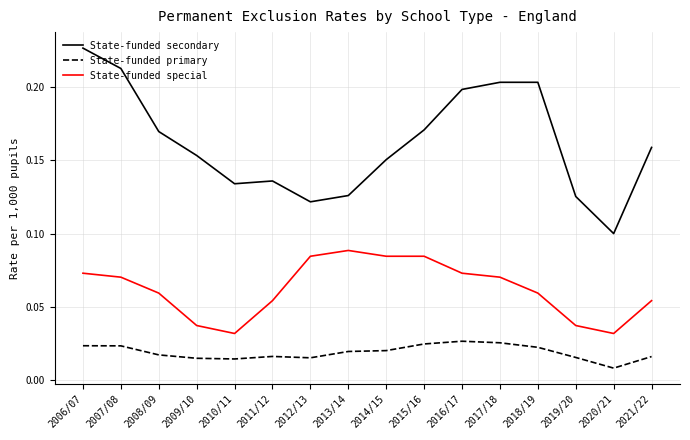

List the series in order of their overall mean, lowest first.

State-funded primary, State-funded special, State-funded secondary